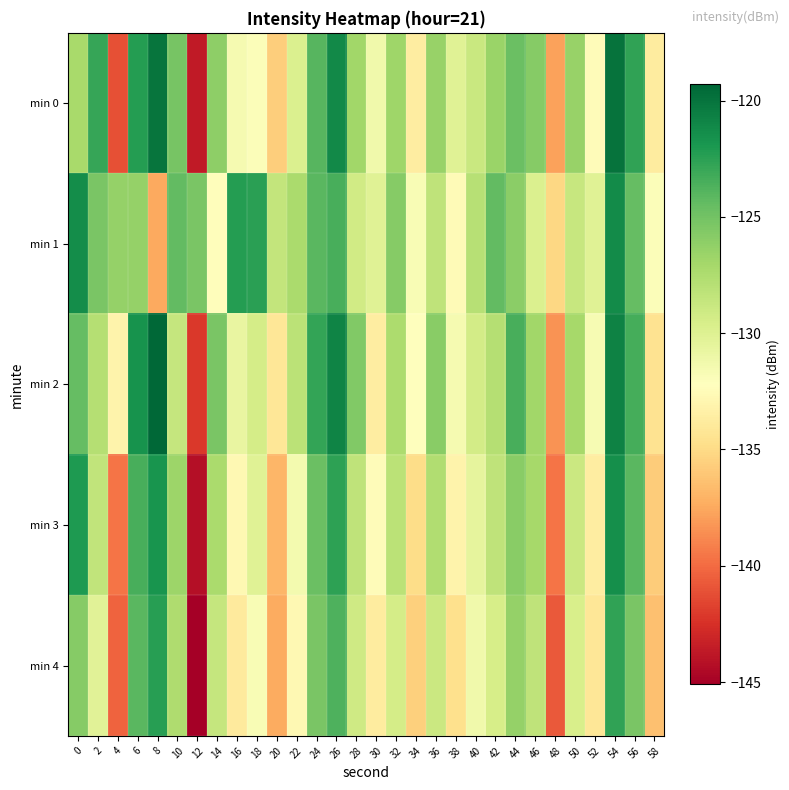

How many data points does each series have?

30